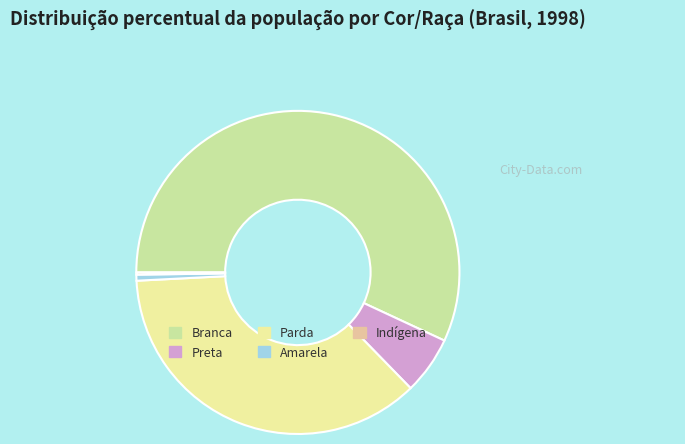

Is it true that Branca is 57% of the pie?

True